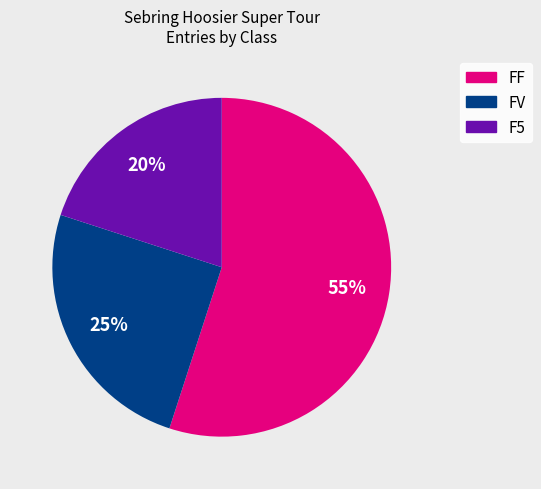

Does any single category account for the majority?

Yes